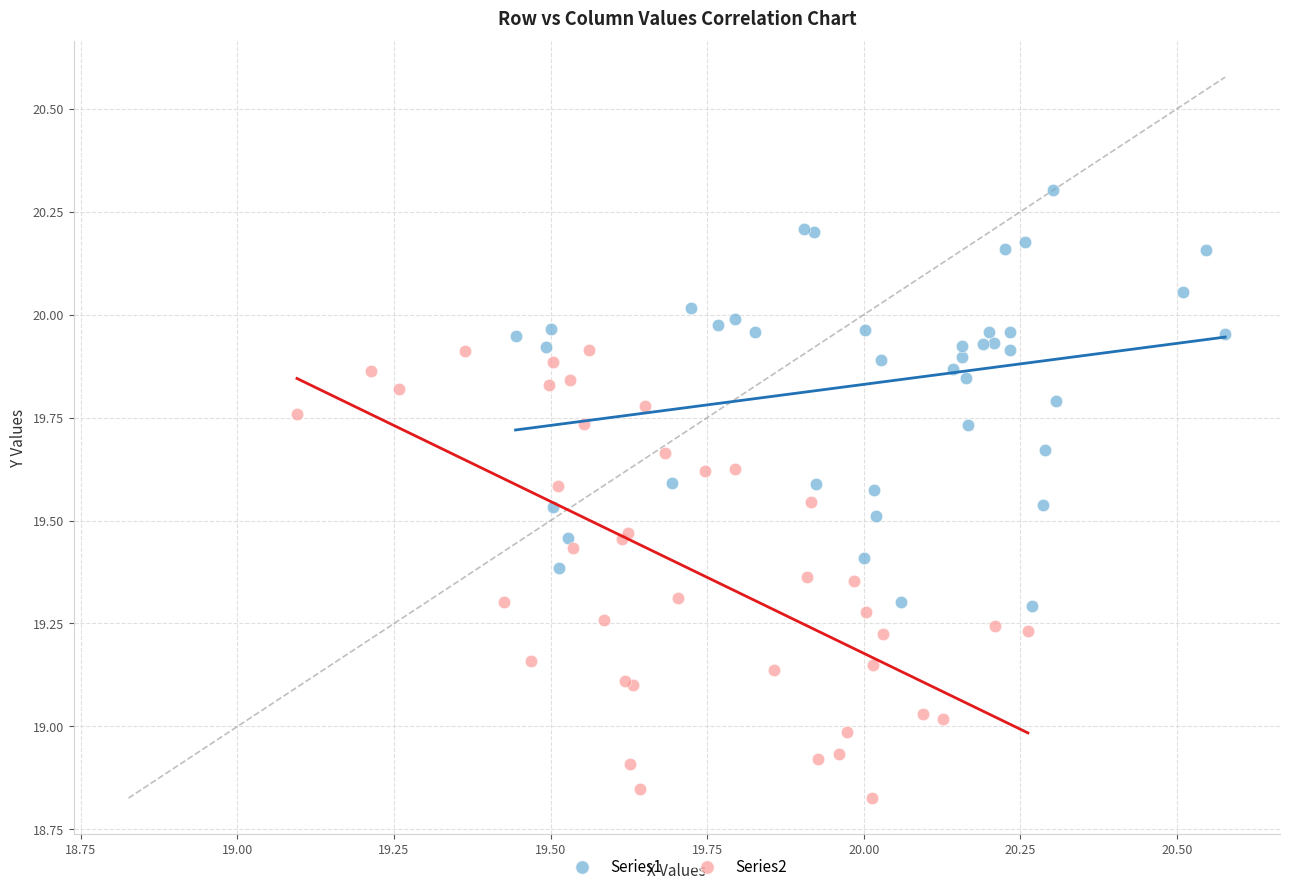

Which series contains the highest Y value?

Series1